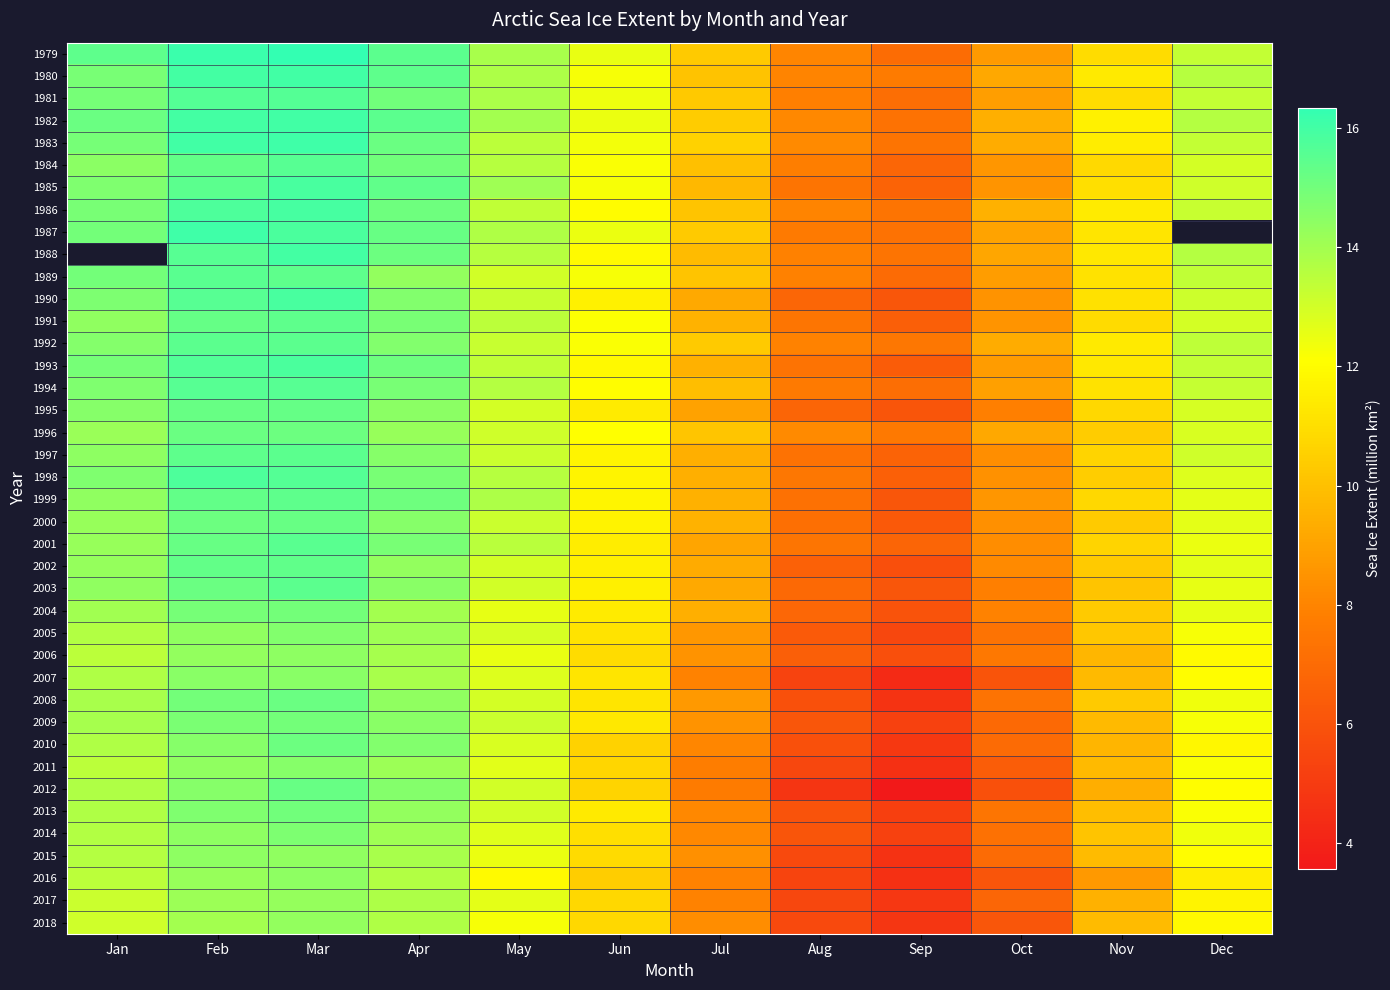

Which series has the largest range (max minus min)?

2012